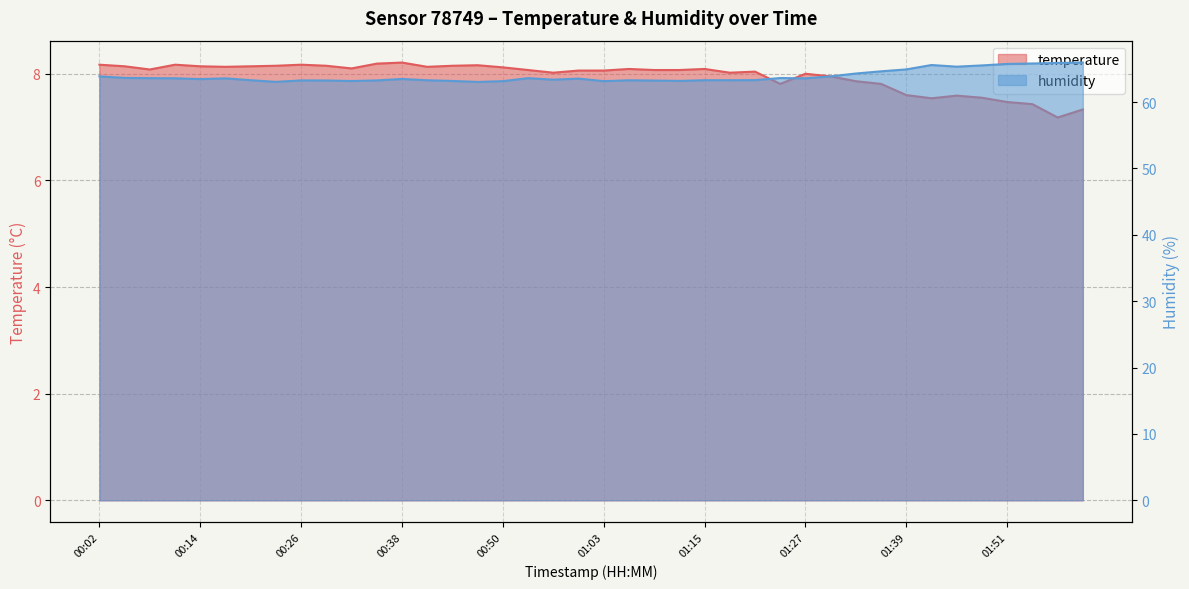

What is the difference between the maximum and minimum values in the humidity series?

2.9